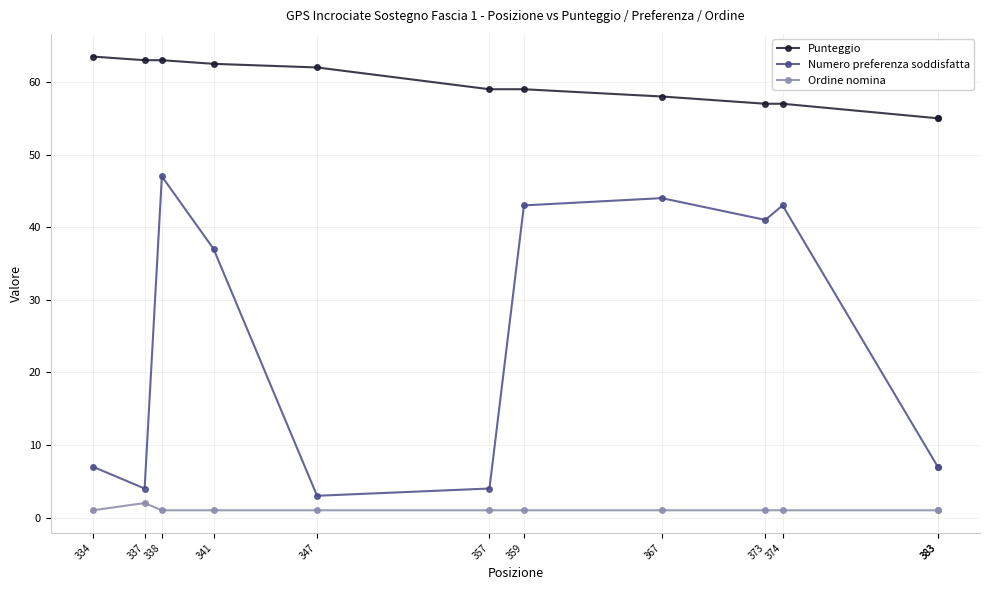

The value of Punteggio at 359 is 59.0. True or false?

True